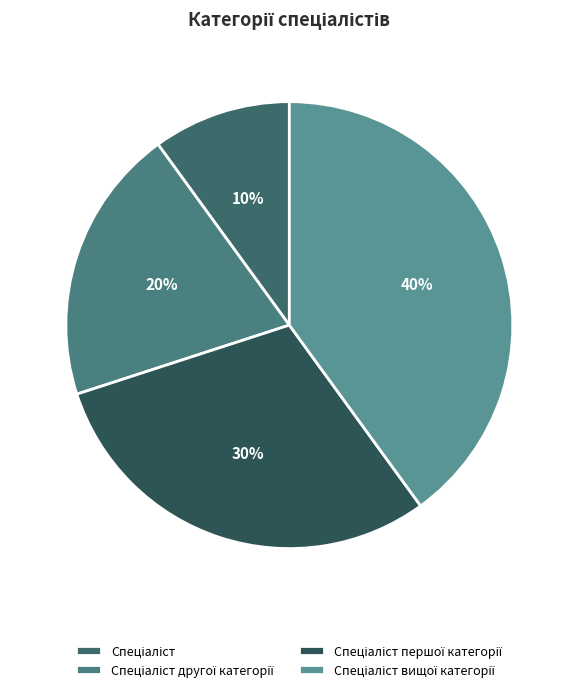

What is the total percentage of Спеціаліст вищої категорії and Спеціаліст другої категорії?

60.0%